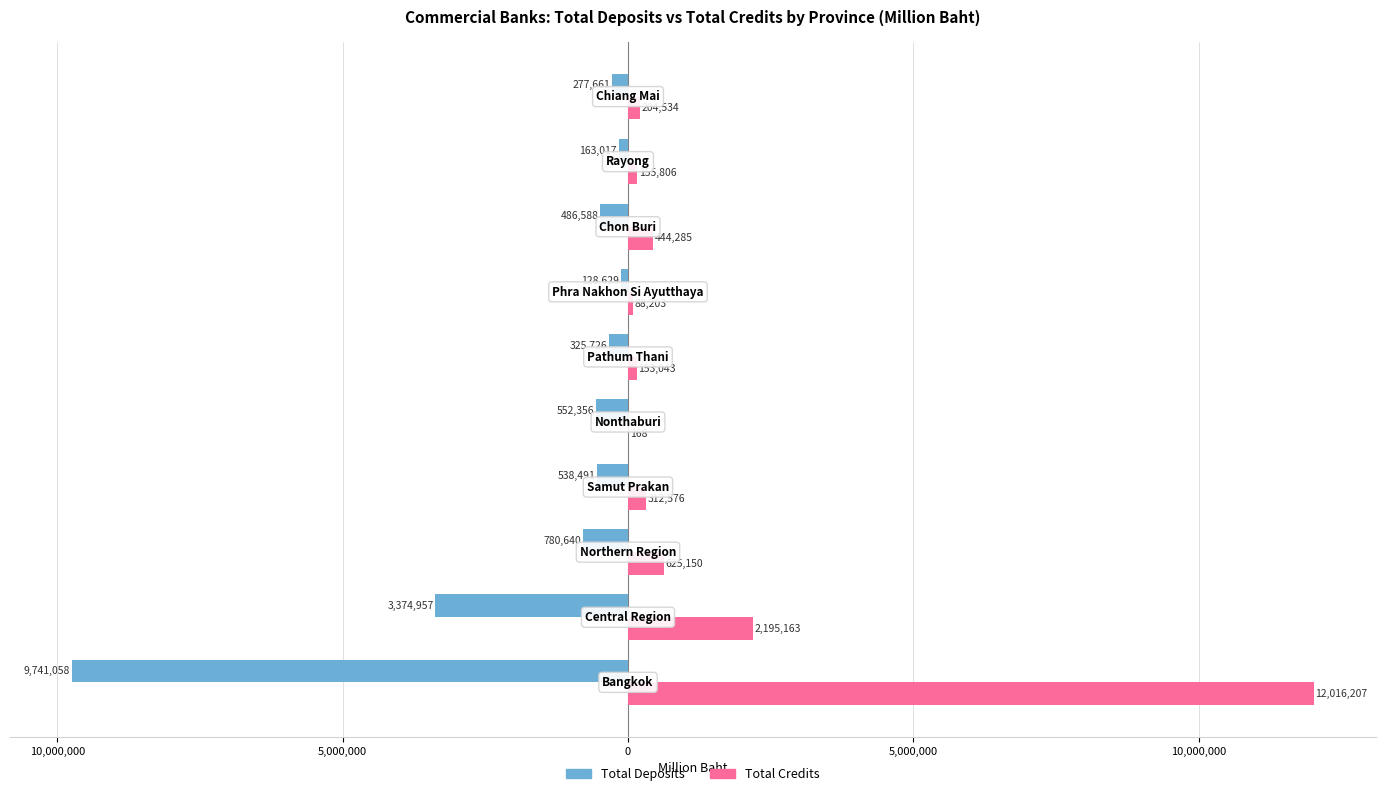

Which series has the largest range (max minus min)?

Total Credits